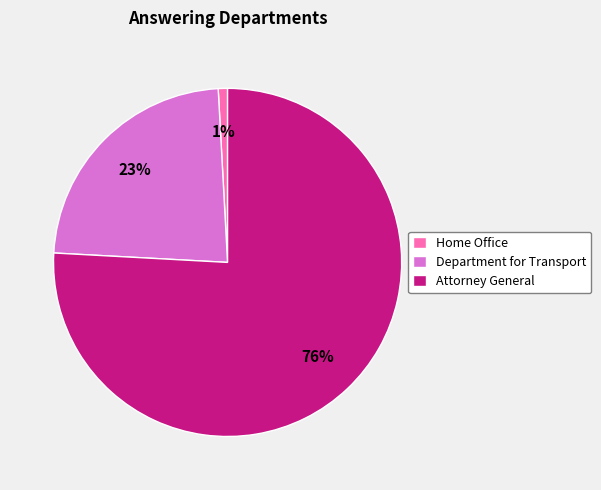

Is there a majority slice in this chart?

Yes